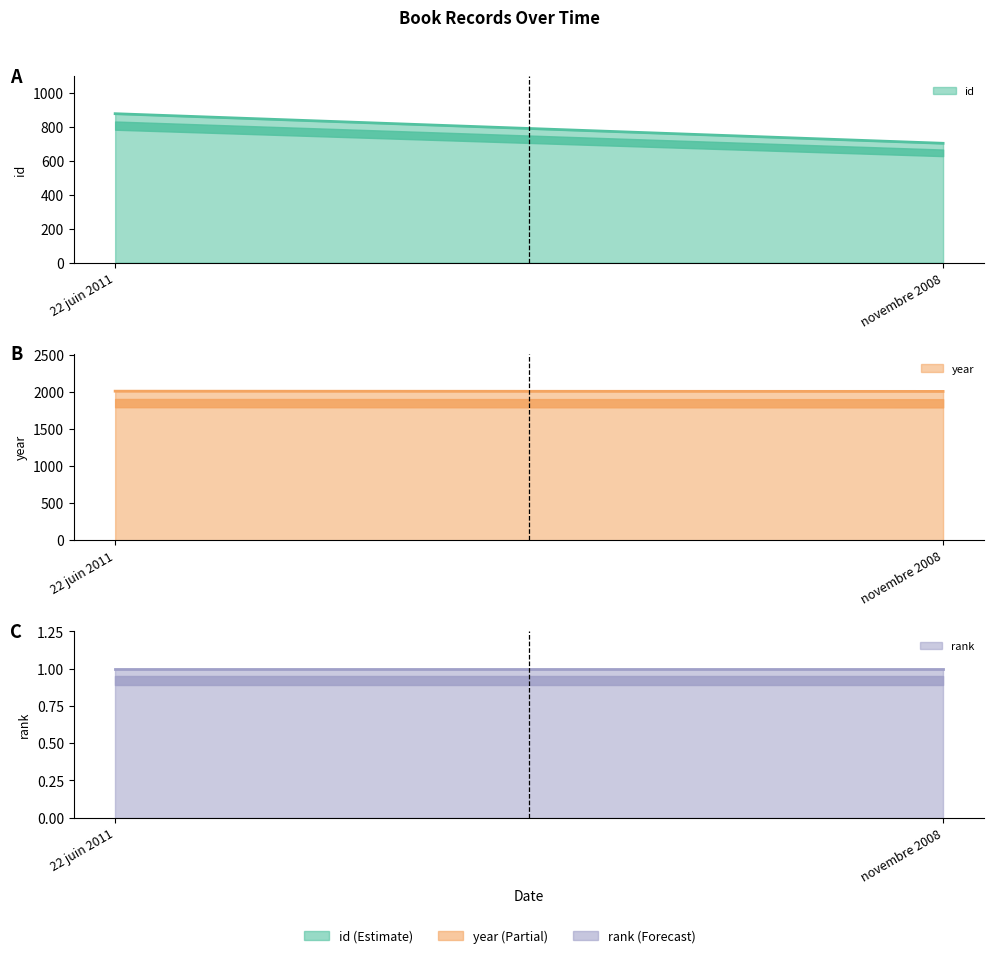

Reading left to right, what are all the values shown in this chart?

id: 22 juin 2011=876	novembre 2008=702
year: 22 juin 2011=2011	novembre 2008=2008
rank: 22 juin 2011=1	novembre 2008=1